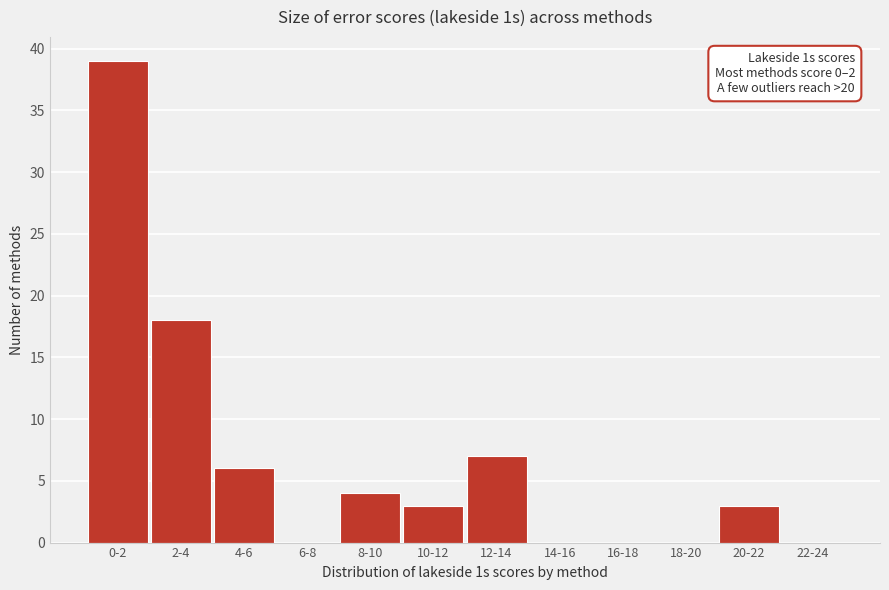

Reading right to left, list all the values displayed in this chart.

22-24=0	20-22=3	18-20=0	16-18=0	14-16=0	12-14=7	10-12=3	8-10=4	6-8=0	4-6=6	2-4=18	0-2=39